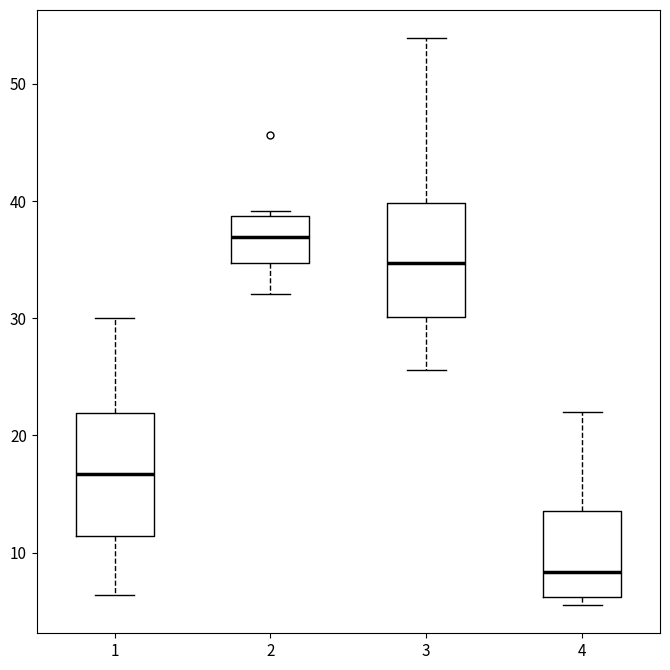

Reading left to right, read every box against the y-axis: the position of its median line, the range the box covers, and the ends of its whiskers. The values are not printed on the chart, so give them approximately, as read against the axis.

1: median 17, box 11 to 22, whiskers 6 to 30
2: median 37, box 35 to 39, whiskers 32 to 39 (just above the box's upper edge)
3: median 35, box 30 to 40, whiskers 26 to 54
4: median 8, box 6 to 14, whiskers 6 (just below the box's lower edge) to 22